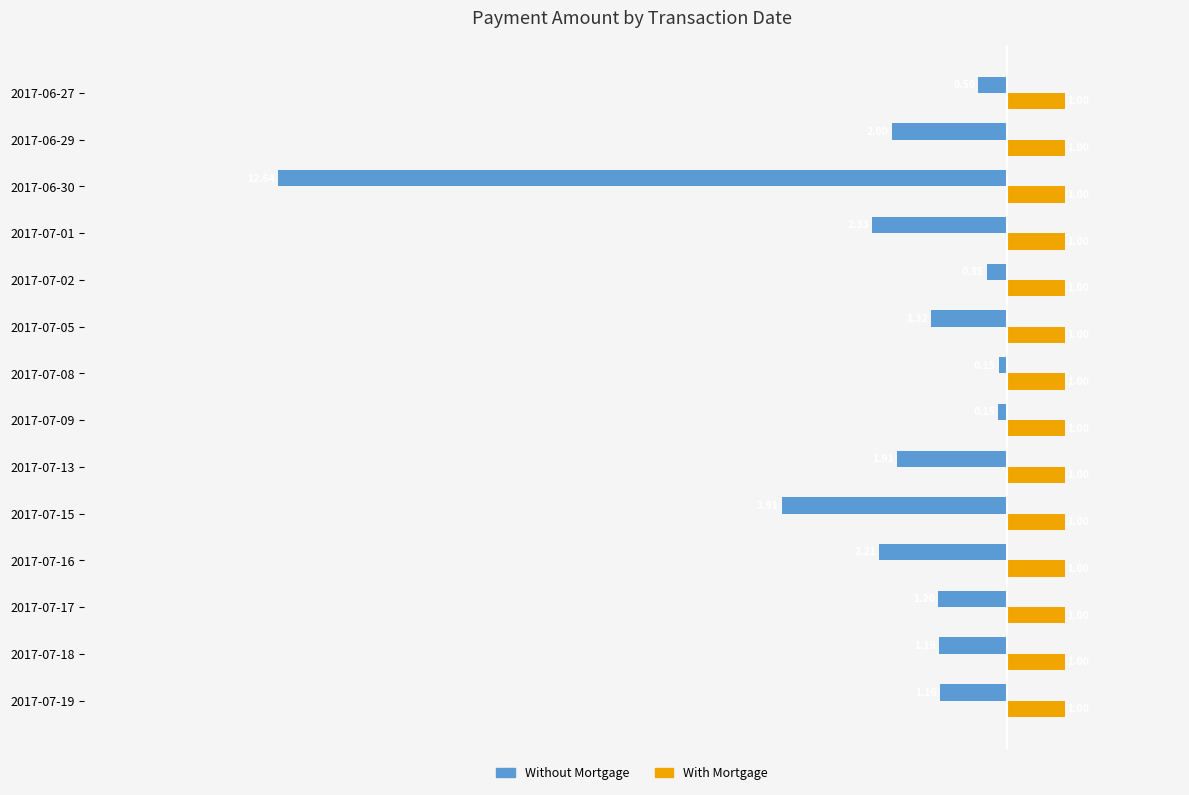

List the series in order of their overall mean, highest first.

With Mortgage, Without Mortgage